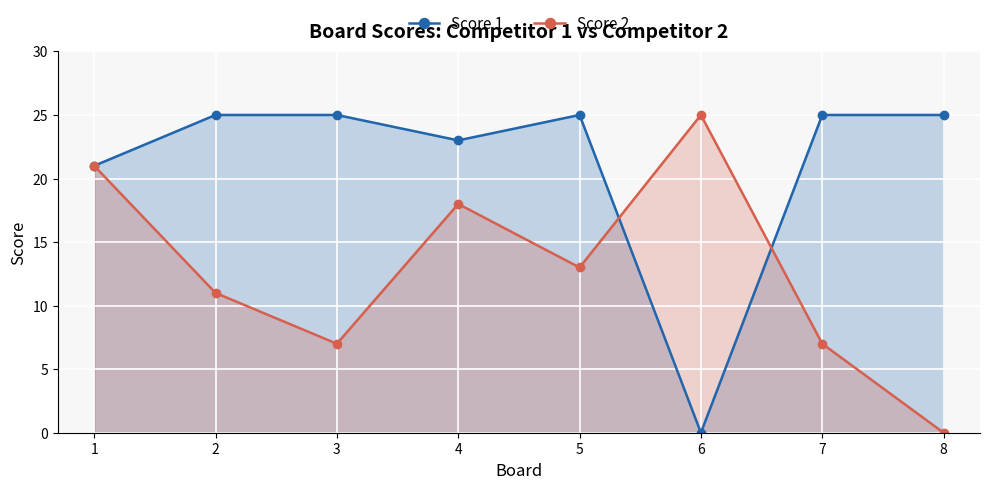

Between 1 and 2, which is larger?

2